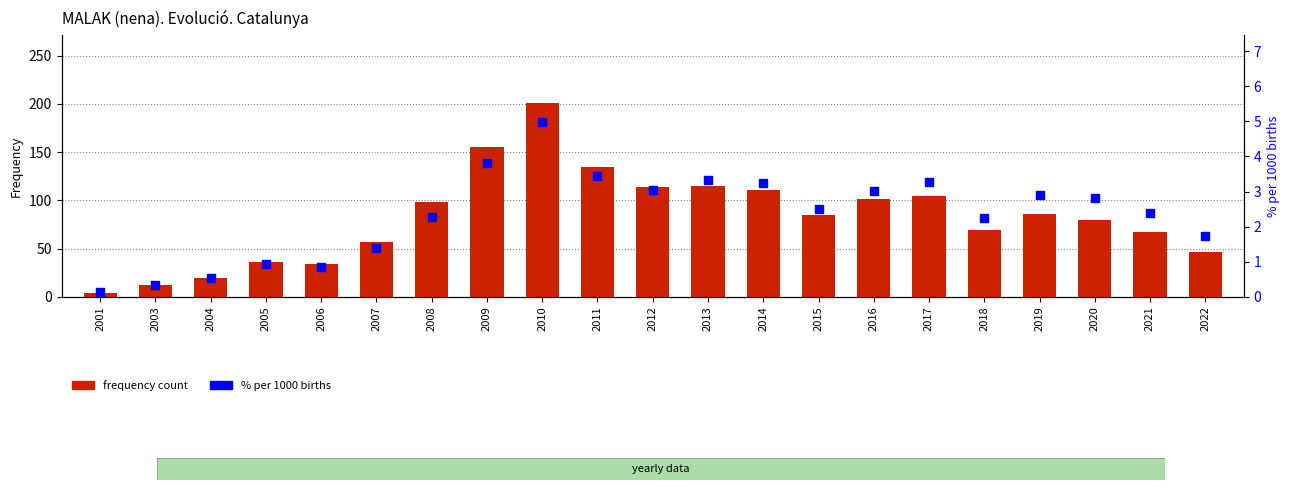

At how many categories does at least one series exceed 63?

14